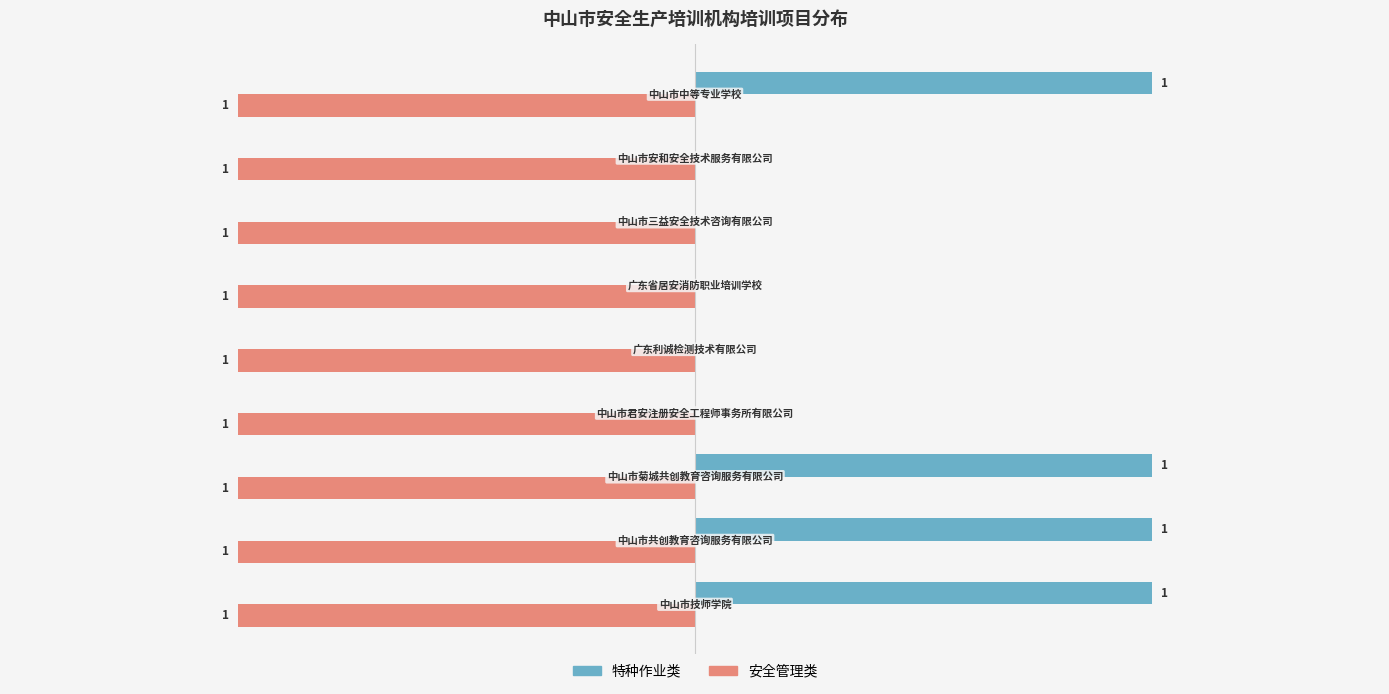

Which series has the largest total across all categories?

特种作业类